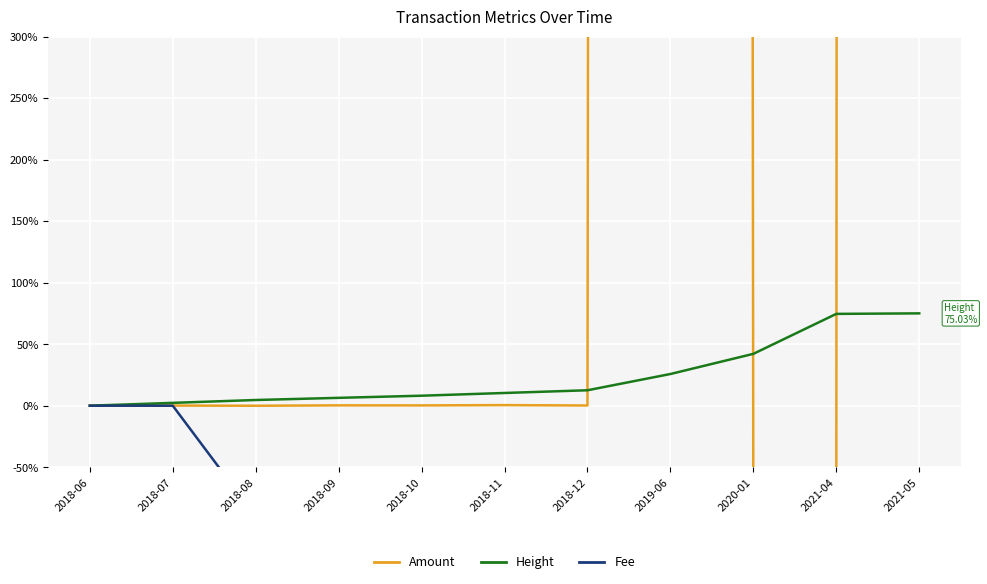

Which label corresponds to the smallest value in the chart?

2020-01